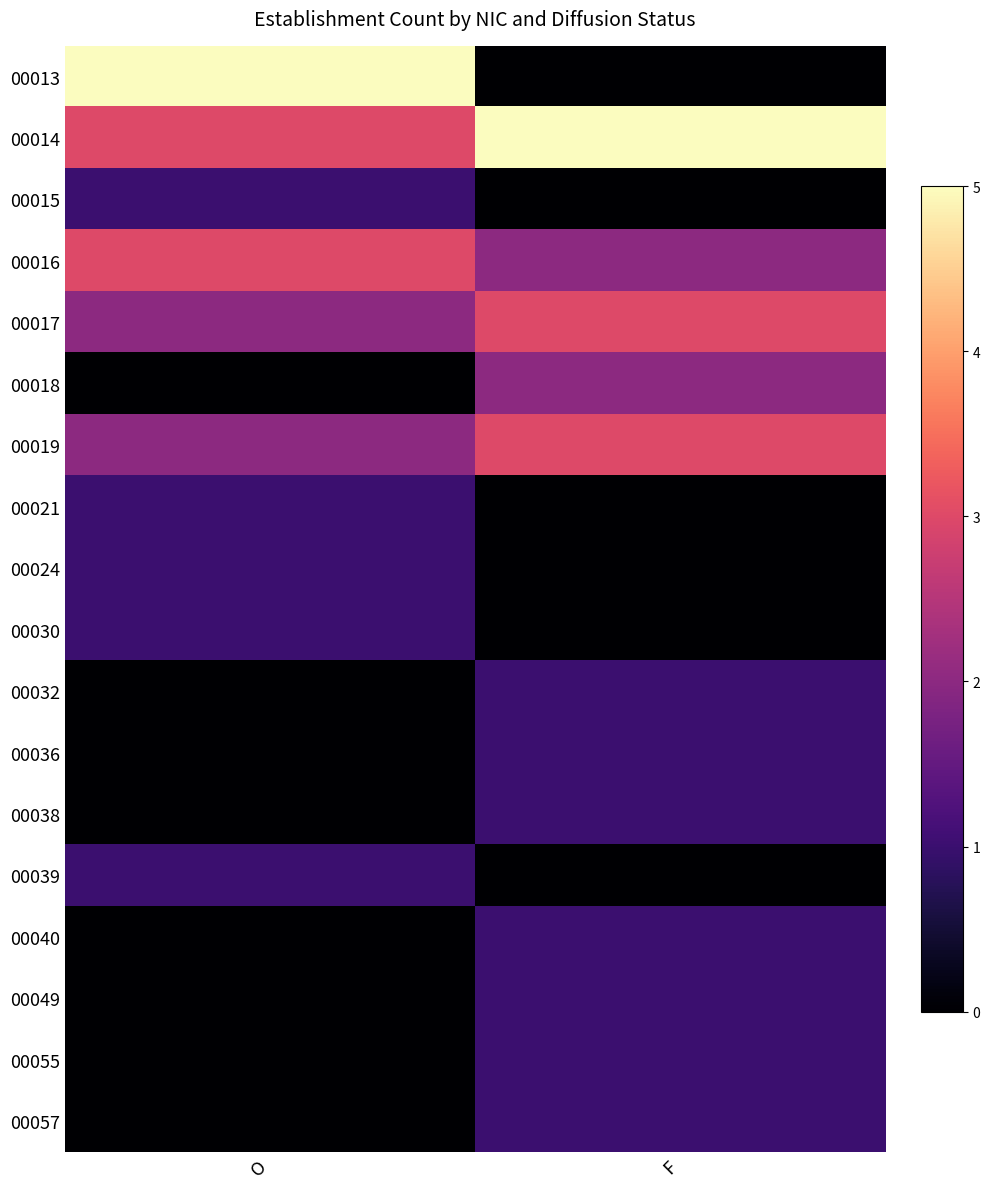

Which has a higher value, F or O?

O